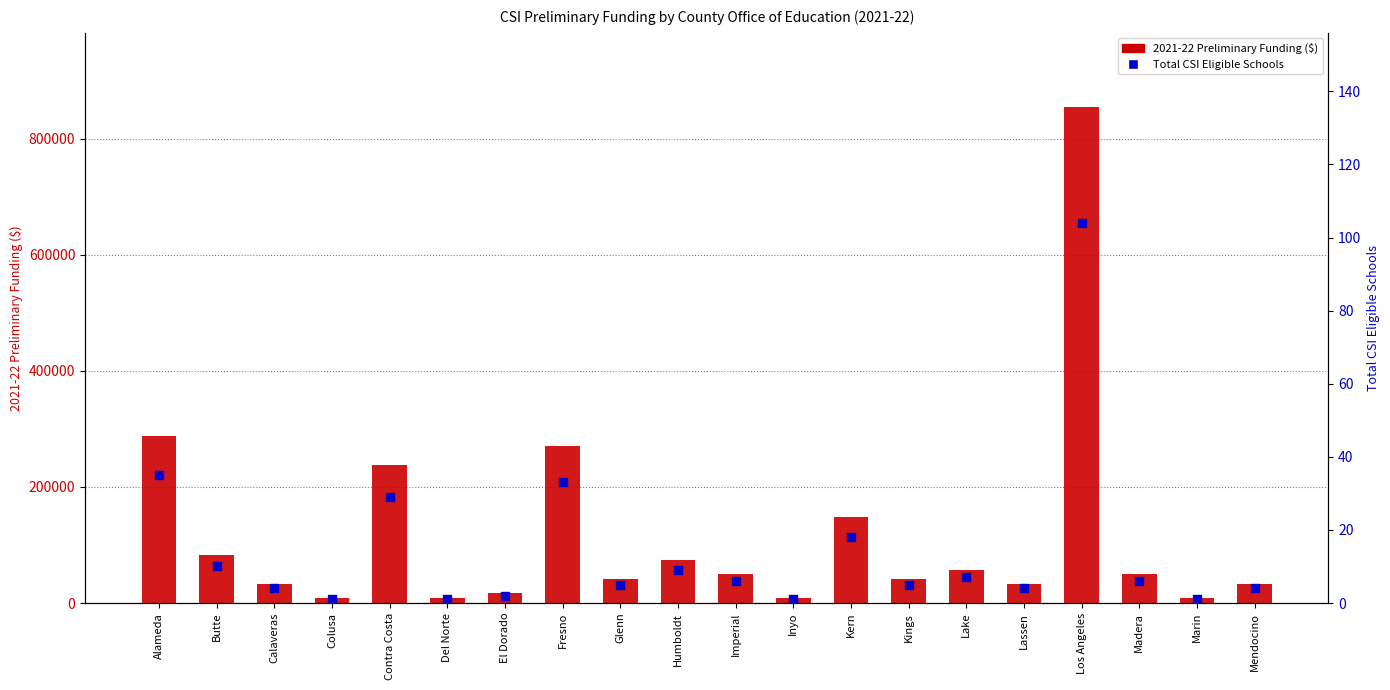

At how many categories does at least one series exceed 436347?

1